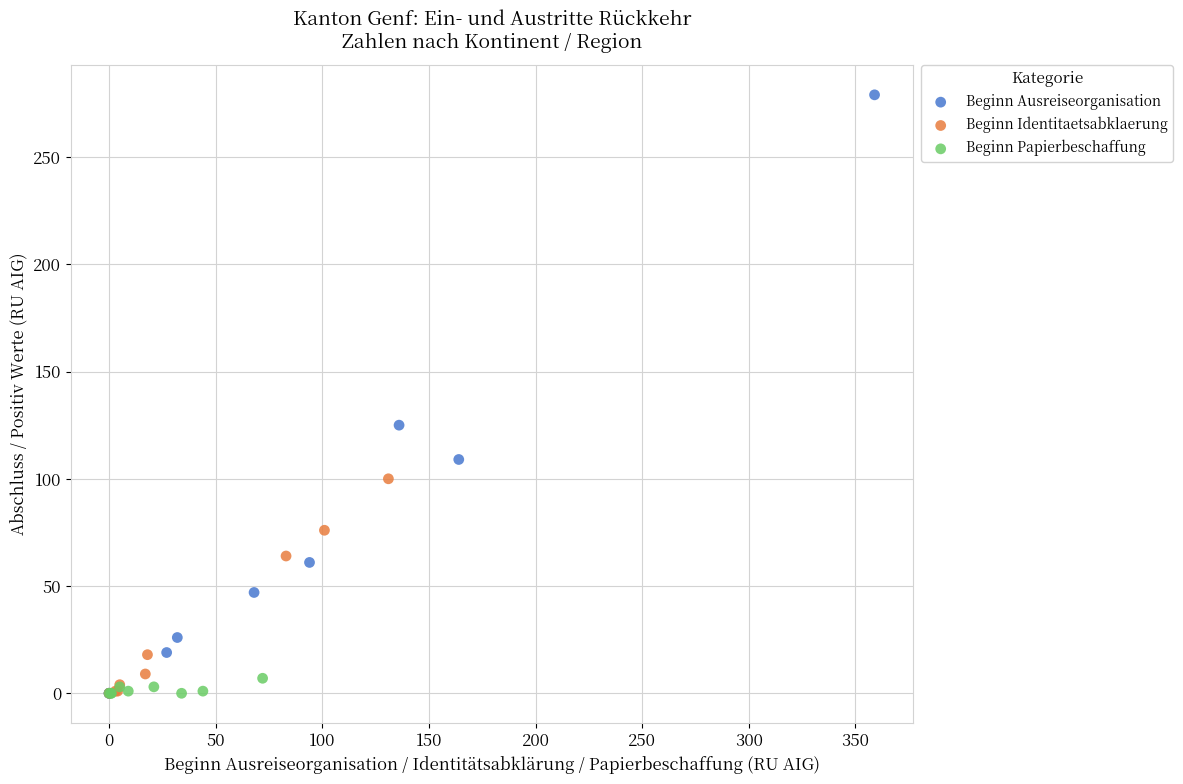

Which series has the largest Y range (max minus min)?

Beginn Ausreiseorganisation